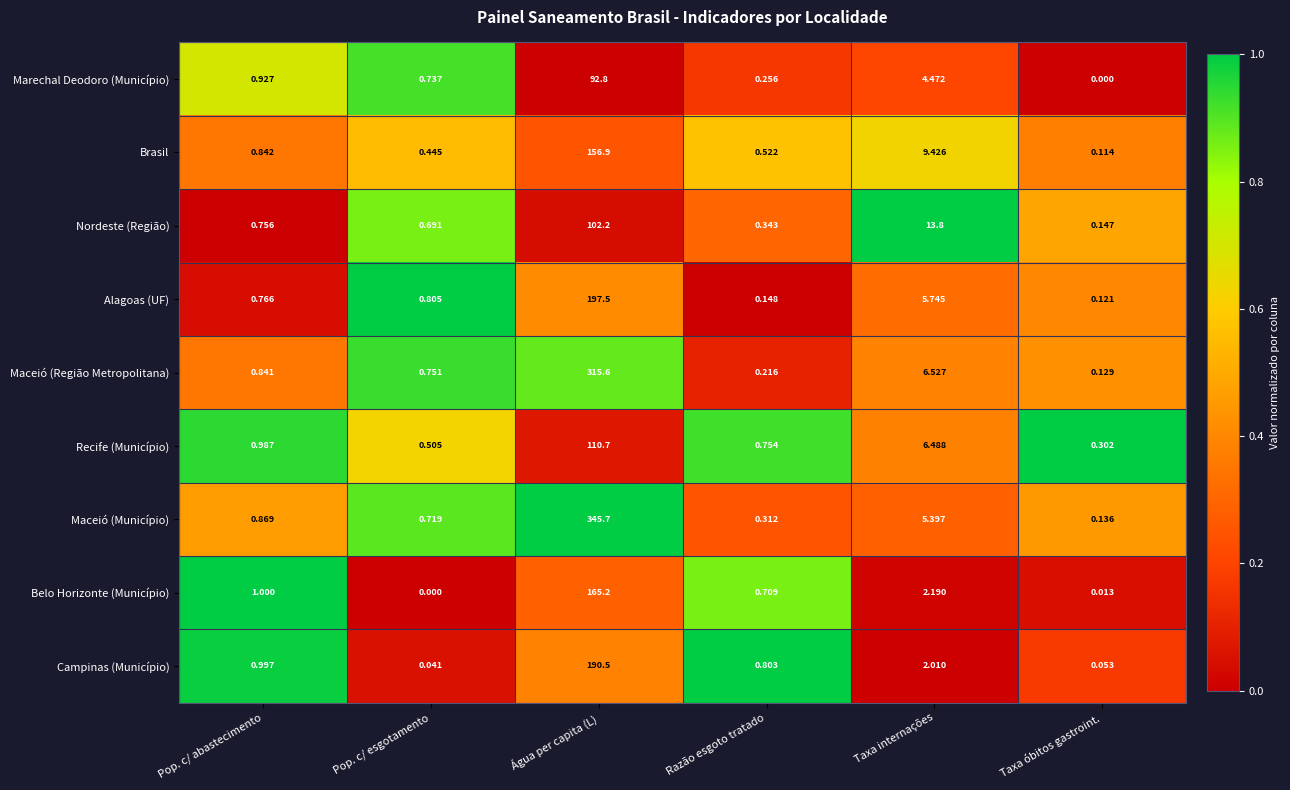

At how many categories does at least one series exceed 0?

6